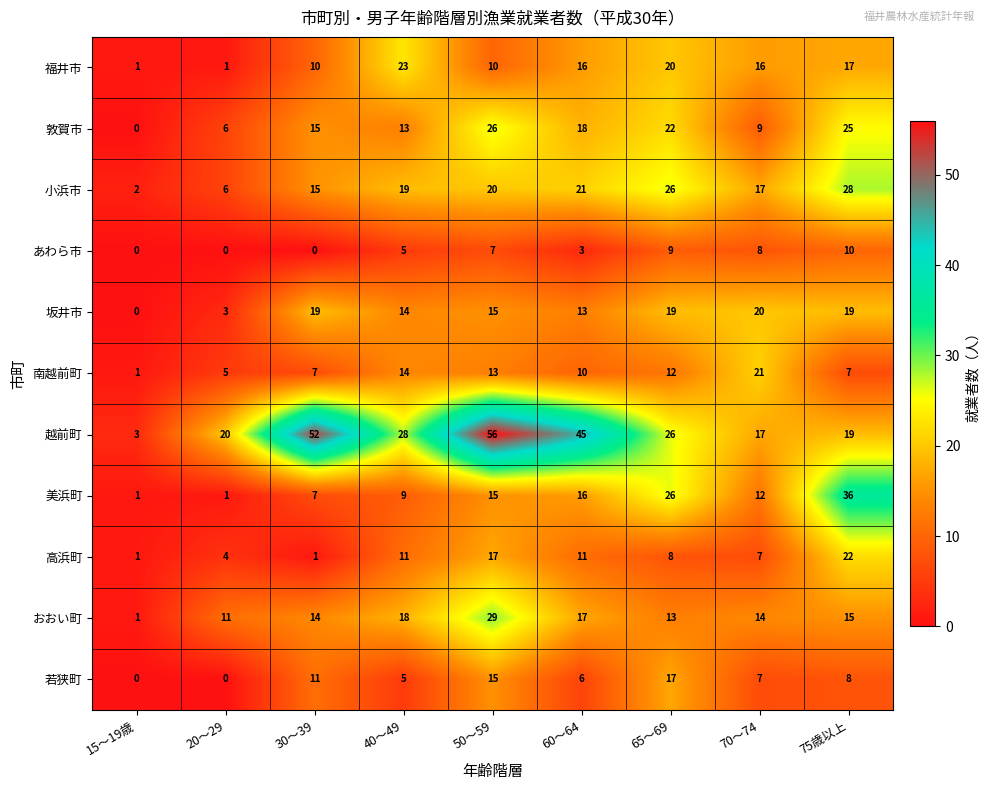

True or false: 小浜市 has a value of 10 at 65～69.

False